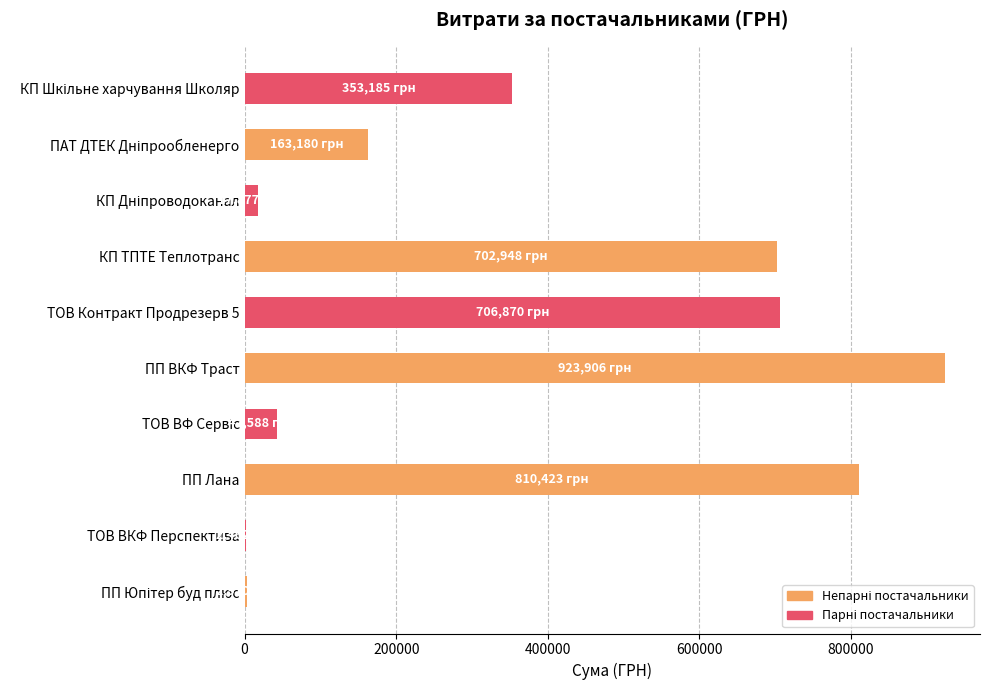

What is the sum of all values?

3726410.5